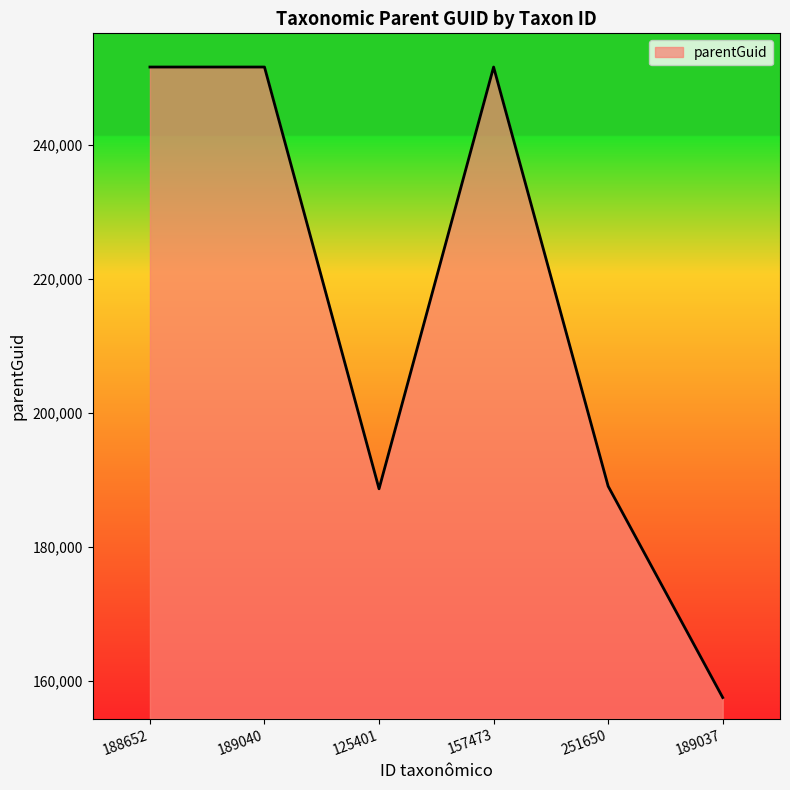

How many lines are shown in the chart?

1